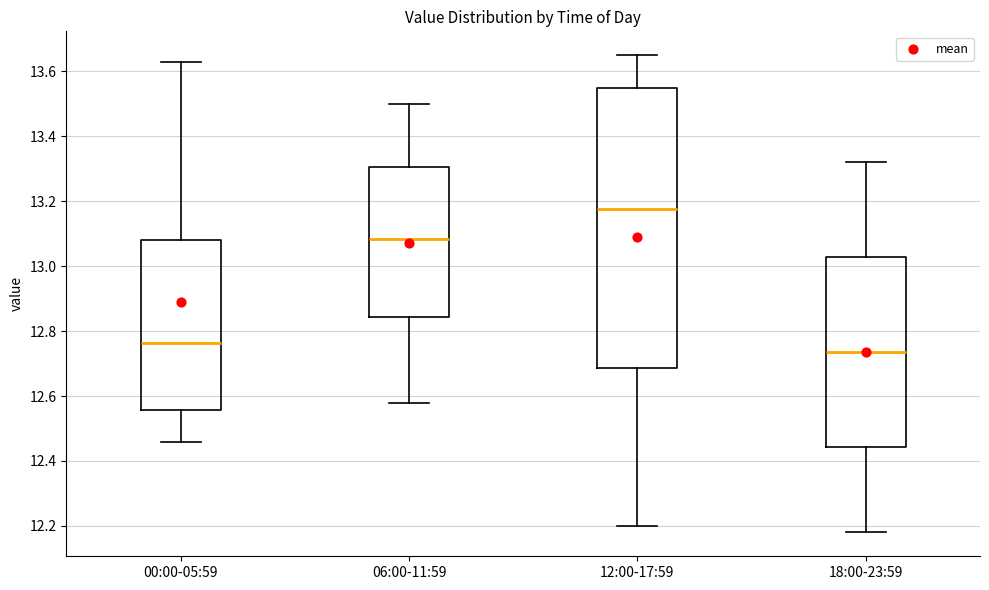

Reading left to right, read every box against the y-axis: the position of its median line, the range the box covers, and the ends of its whiskers. The values are not printed on the chart, so give them approximately, as read against the axis.

00:00-05:59: median 12.76, box 12.56 to 13.08, whiskers 12.46 to 13.64
06:00-11:59: median 13.08, box 12.84 to 13.30, whiskers 12.58 to 13.50
12:00-17:59: median 13.18, box 12.68 to 13.56, whiskers 12.20 to 13.66
18:00-23:59: median 12.74, box 12.44 to 13.02, whiskers 12.18 to 13.32